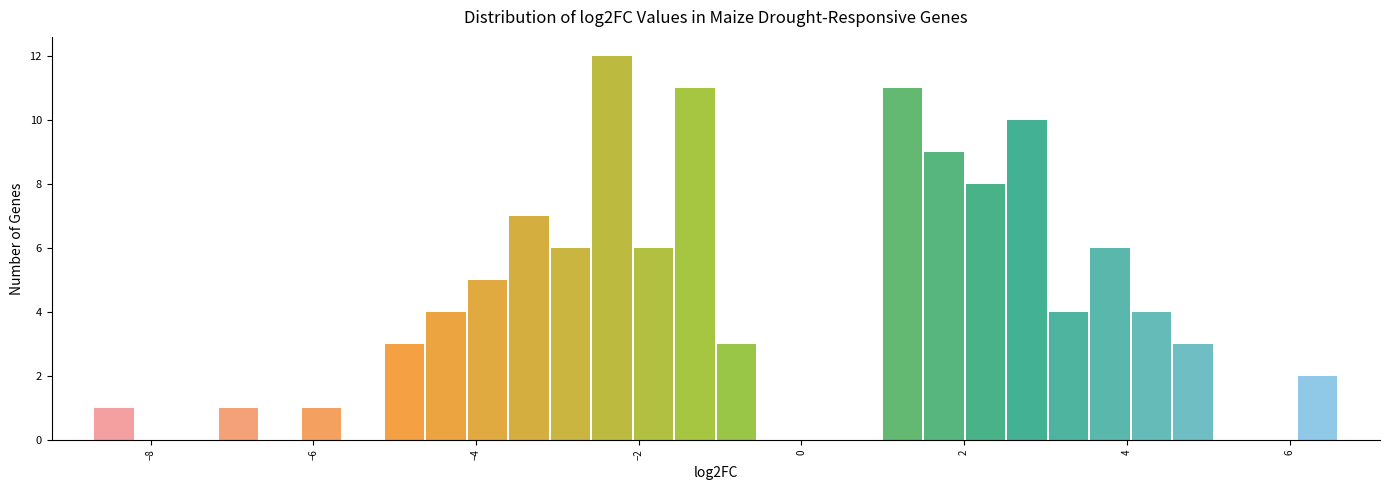

Read against the x-axis, roughly where is the centre of the tallest bar?

-2.4